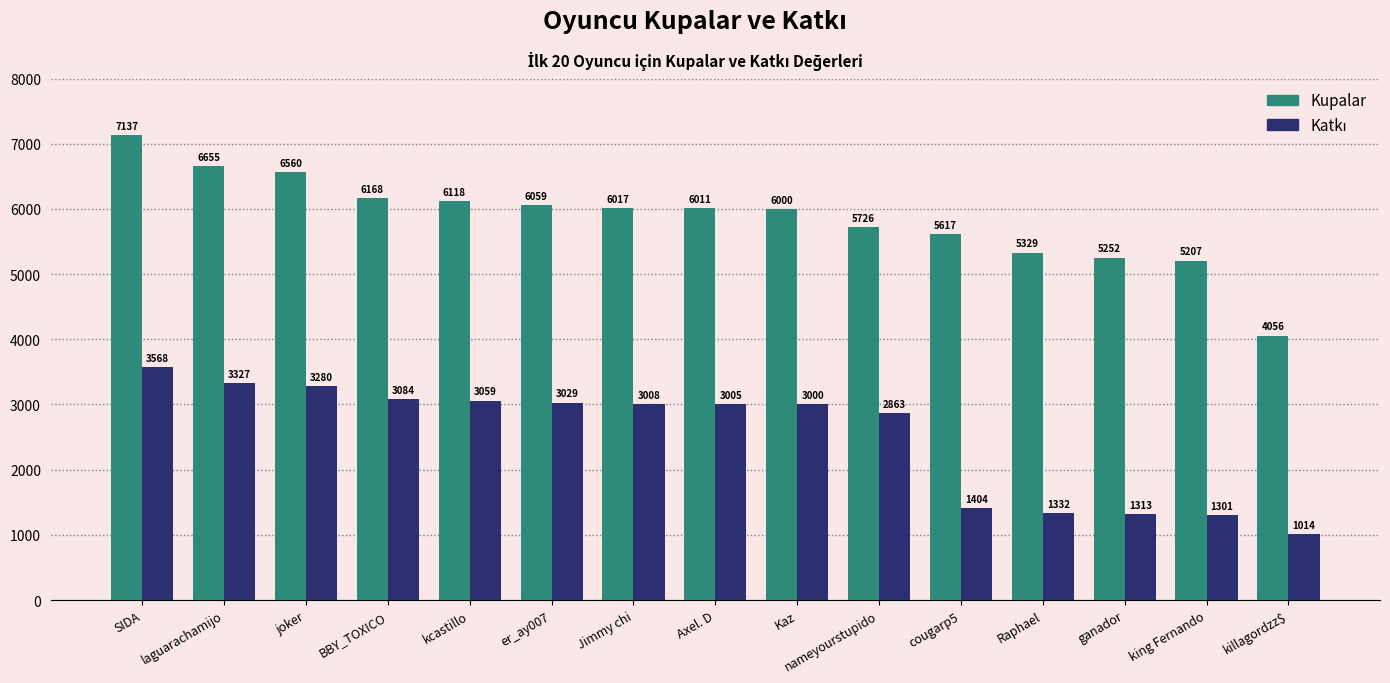

At which label does Kupalar first exceed 6011?

SIDA